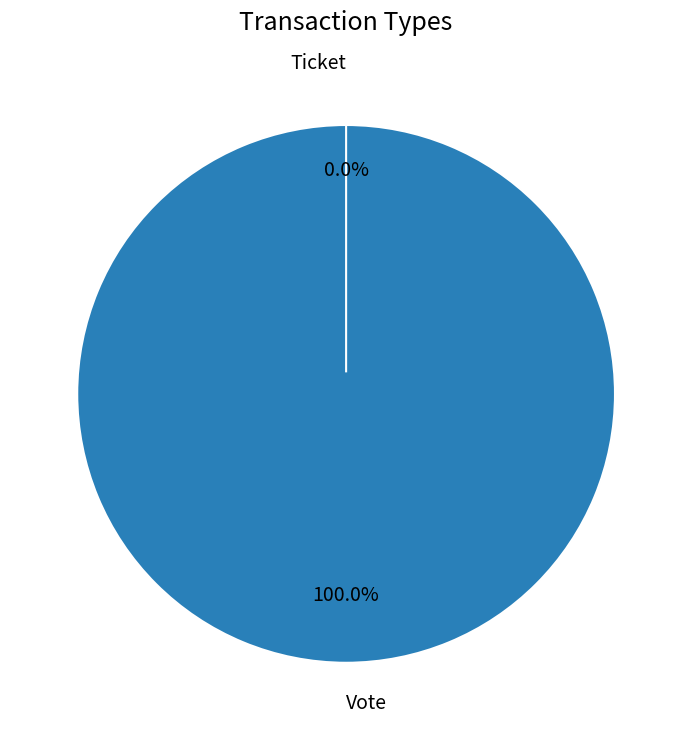

Which category has the smallest portion of the pie?

Ticket